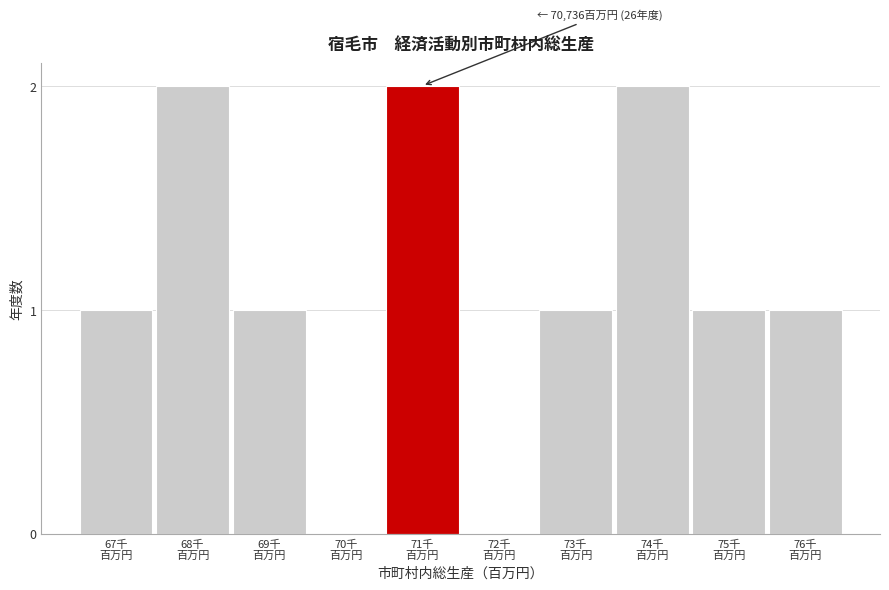

Count the number of data series in this chart.

1